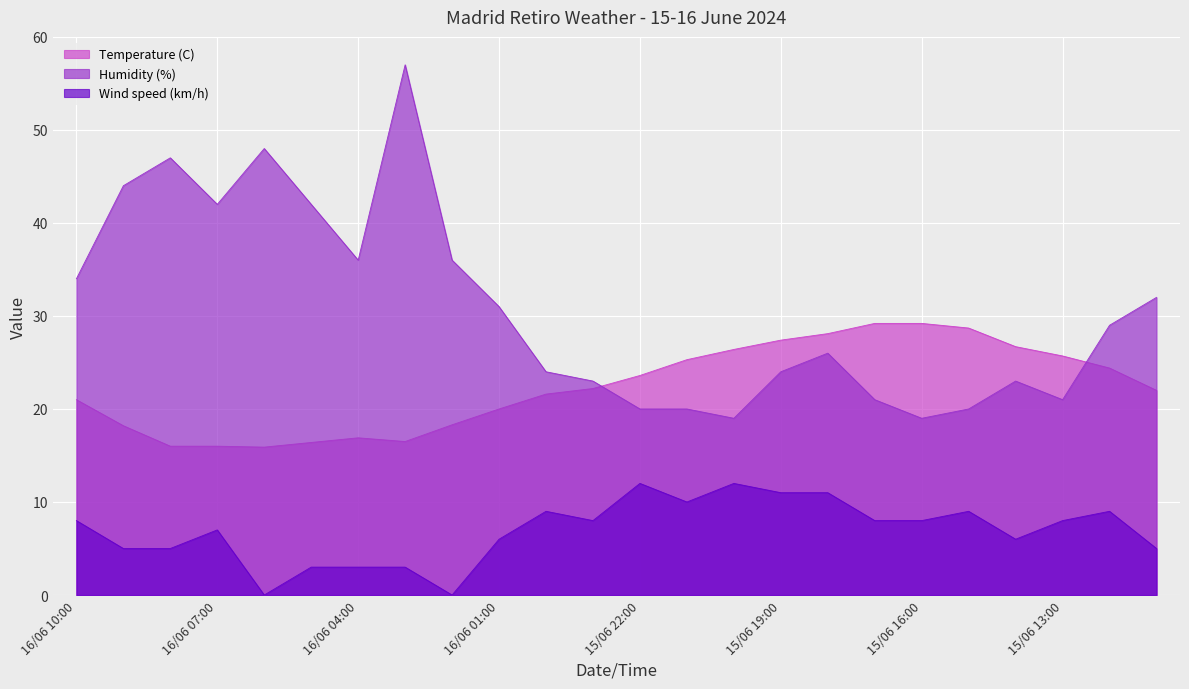

Where is the first local maximum for Wind speed (km/h)?

16/06 07:00